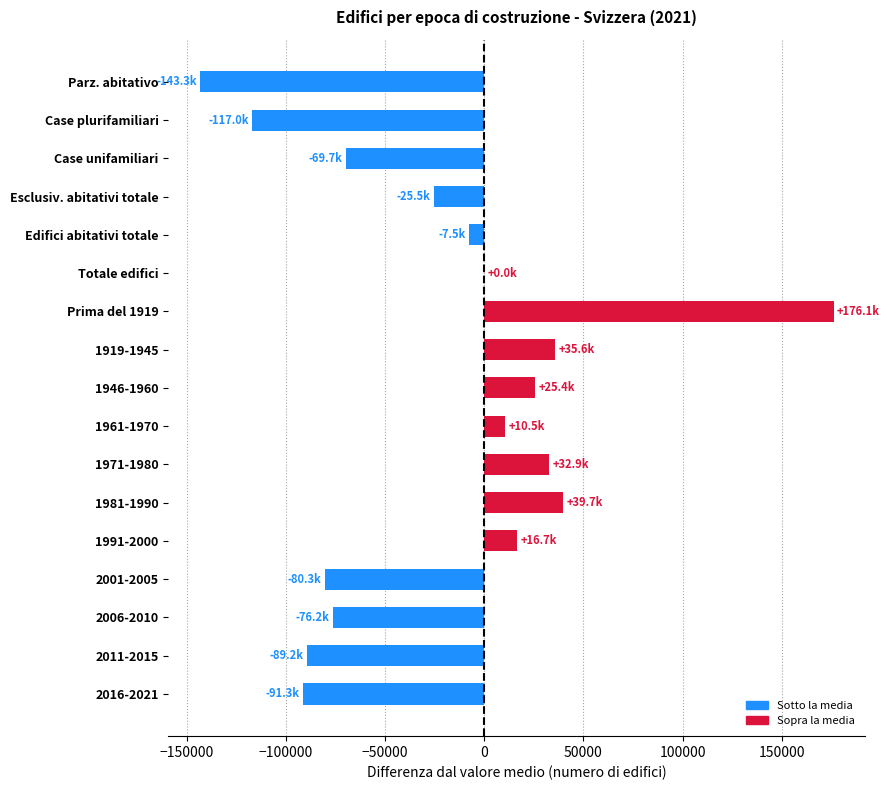

Which label corresponds to the largest value in the chart?

Prima del 1919